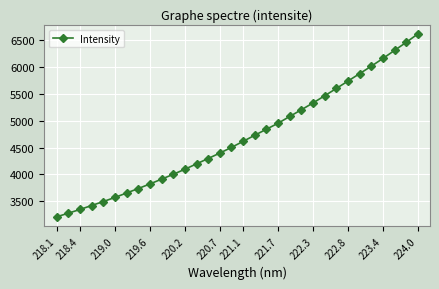

What is the smallest value displayed?

3212.4